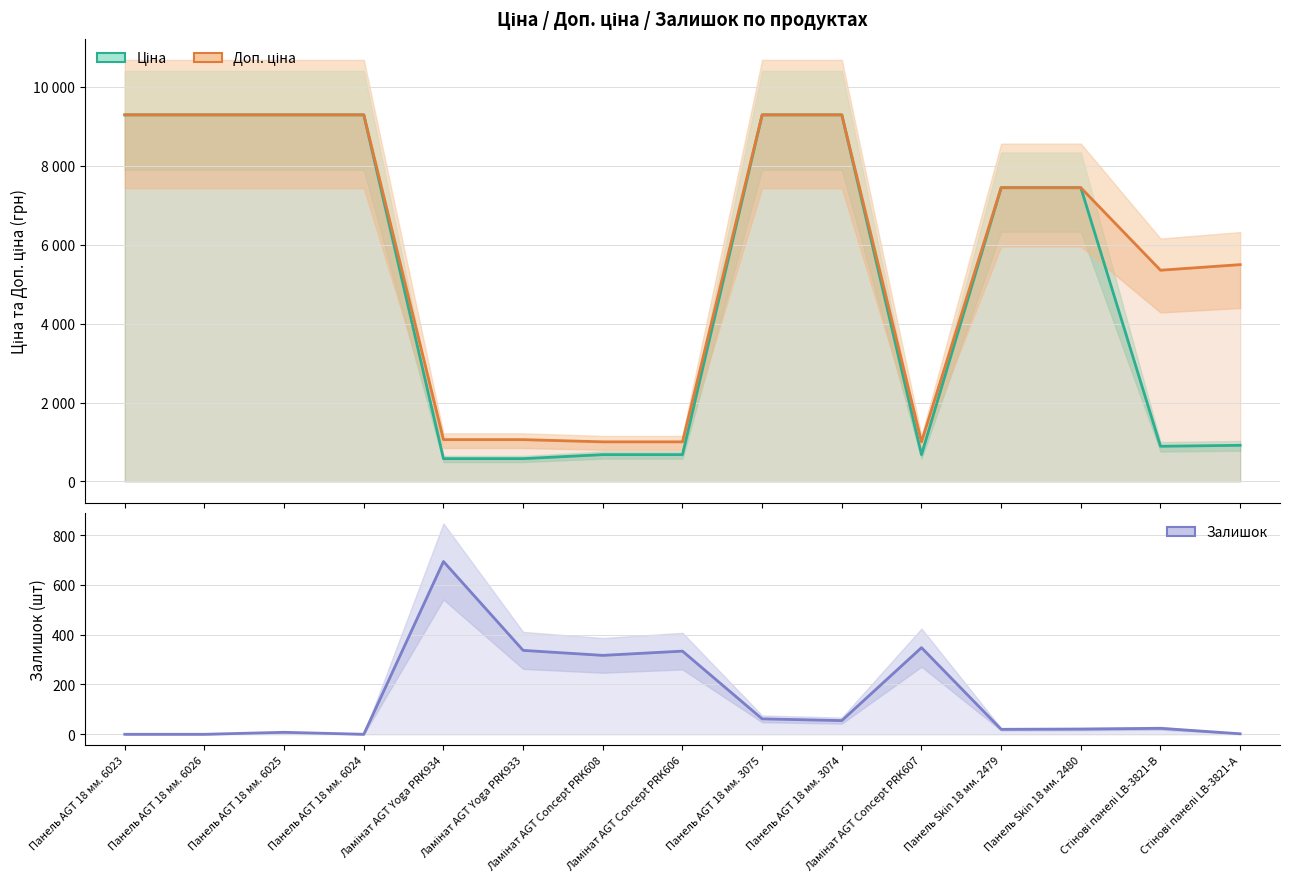

True or false: Доп. ціна has a value of 7444.6 at Панель Skin 18 мм. 2480.

True